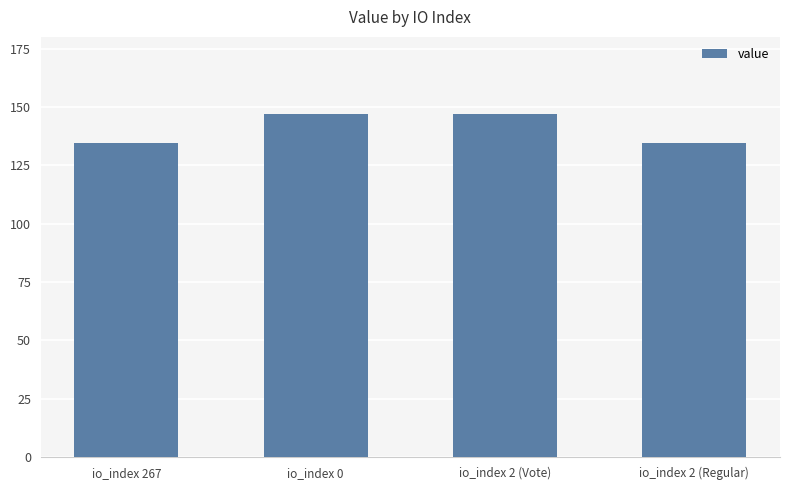

What is the sum of the values at io_index 267 and io_index 0?

281.4